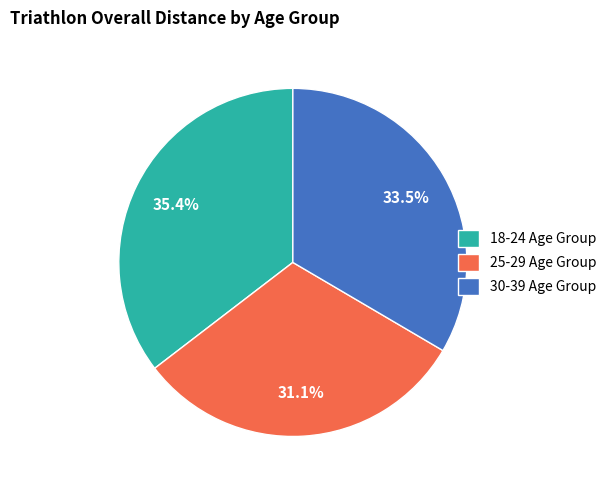

Rank the categories by value from highest to lowest.

18-24 Age Group, 30-39 Age Group, 25-29 Age Group